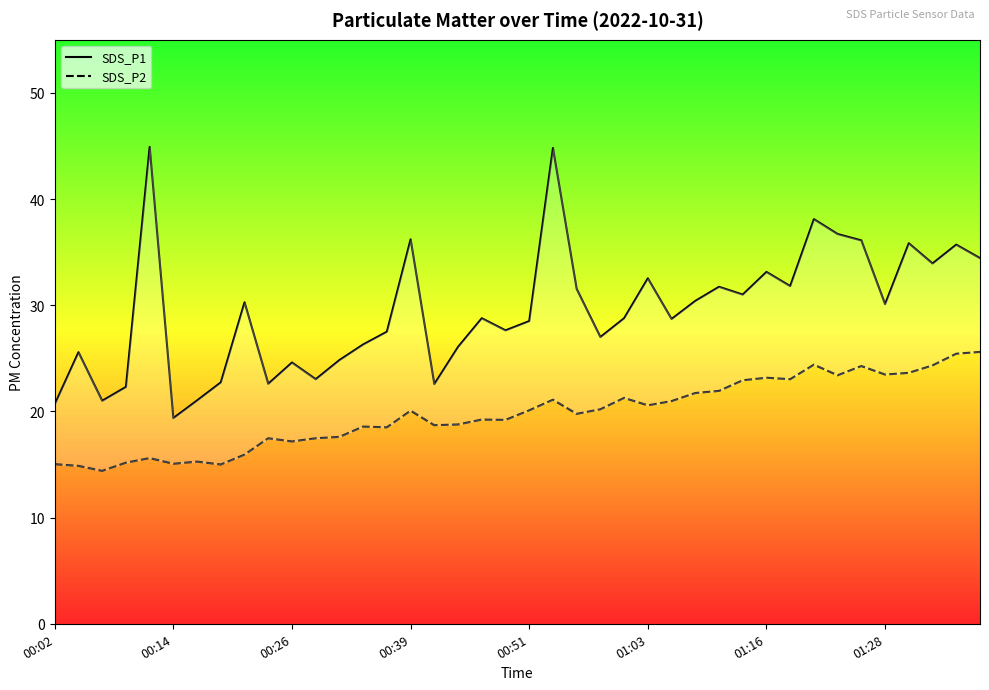

What is the smallest value displayed?

14.4